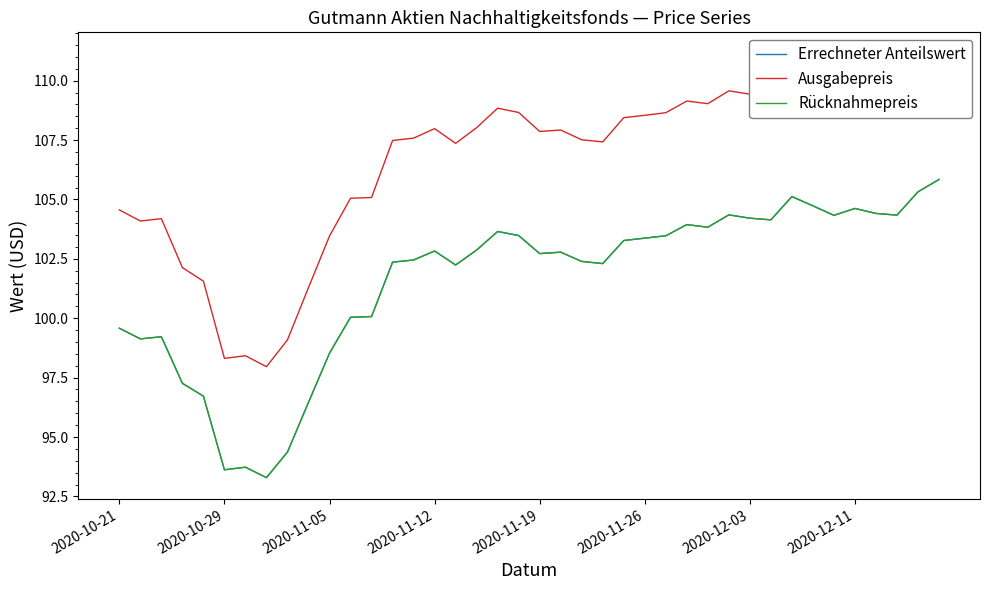

At 24, list the series in order from smallest to largest.

Errechneter Anteilswert, Rücknahmepreis, Ausgabepreis